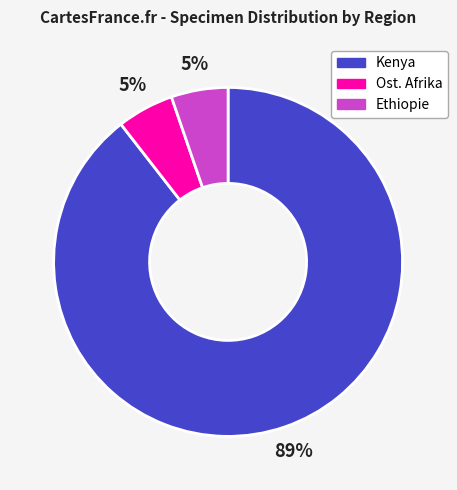

Is the sum of Ost. Afrika and Kenya greater than half?

Yes